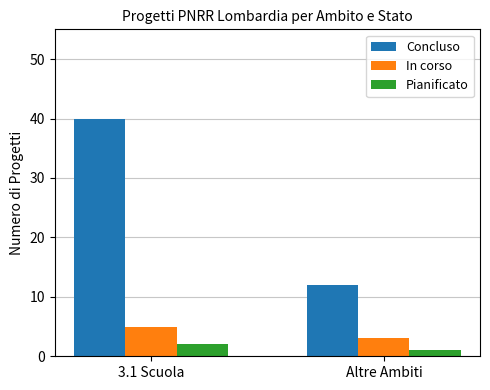

Which series has the widest spread of values?

Concluso